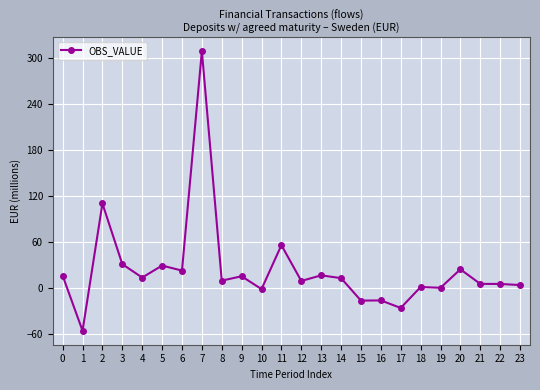

At which category does the data reach its first local peak?

2